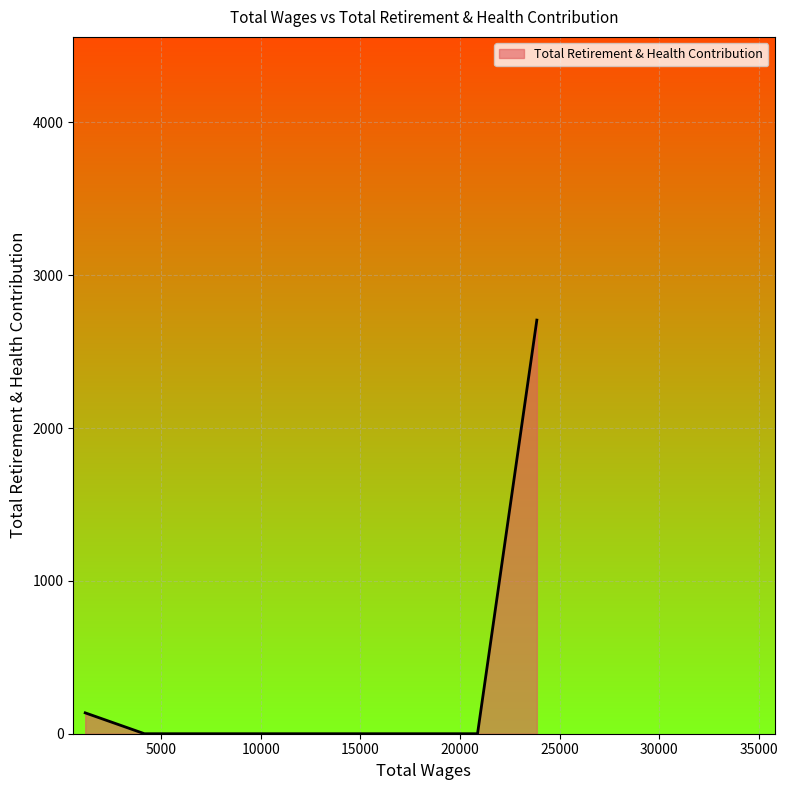

Count the number of values greater than 136.

2